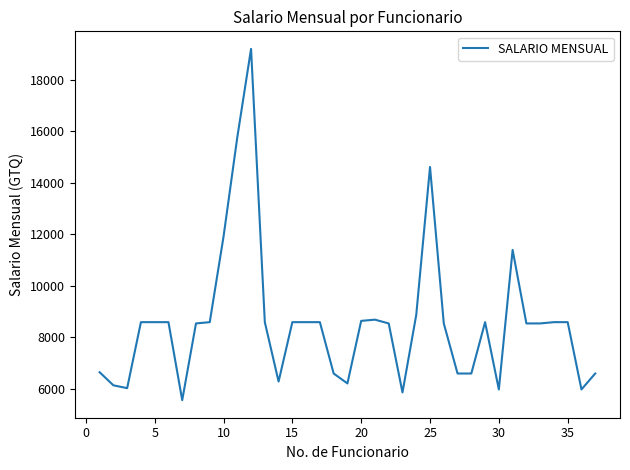

What is the greatest value displayed?

19205.6